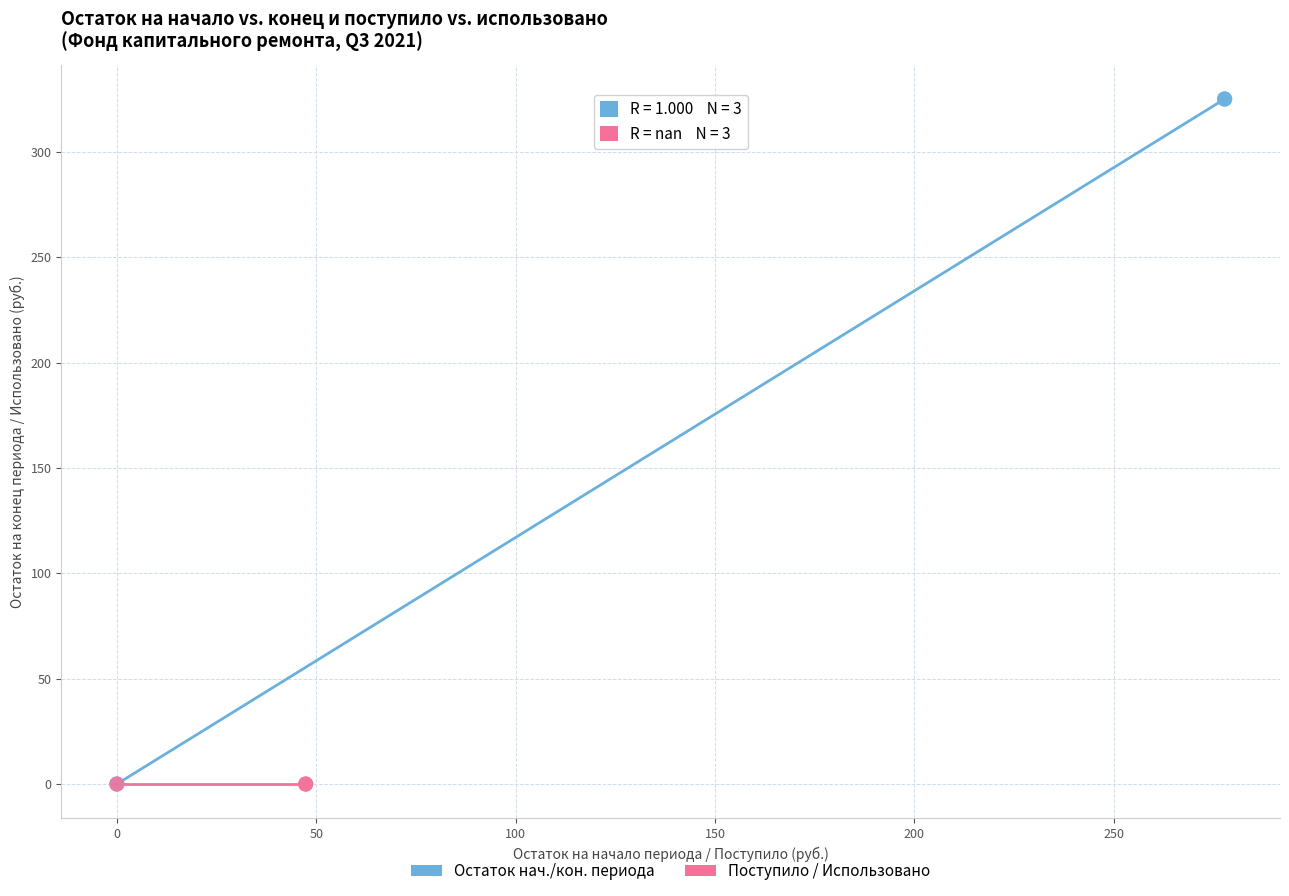

Which series reaches the maximum Y coordinate?

Остаток нач./кон. периода